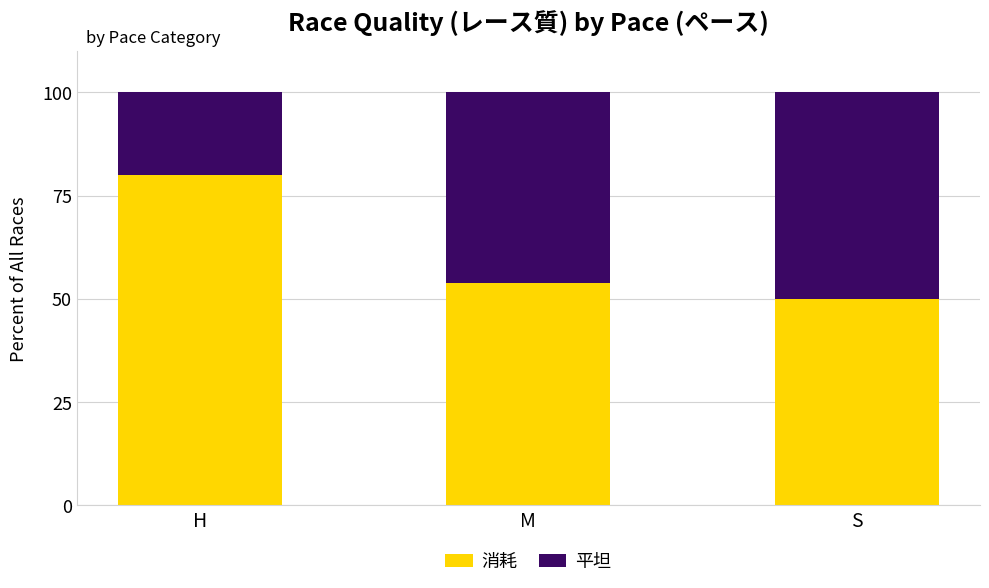

What is the total value across all series at H?

100.0